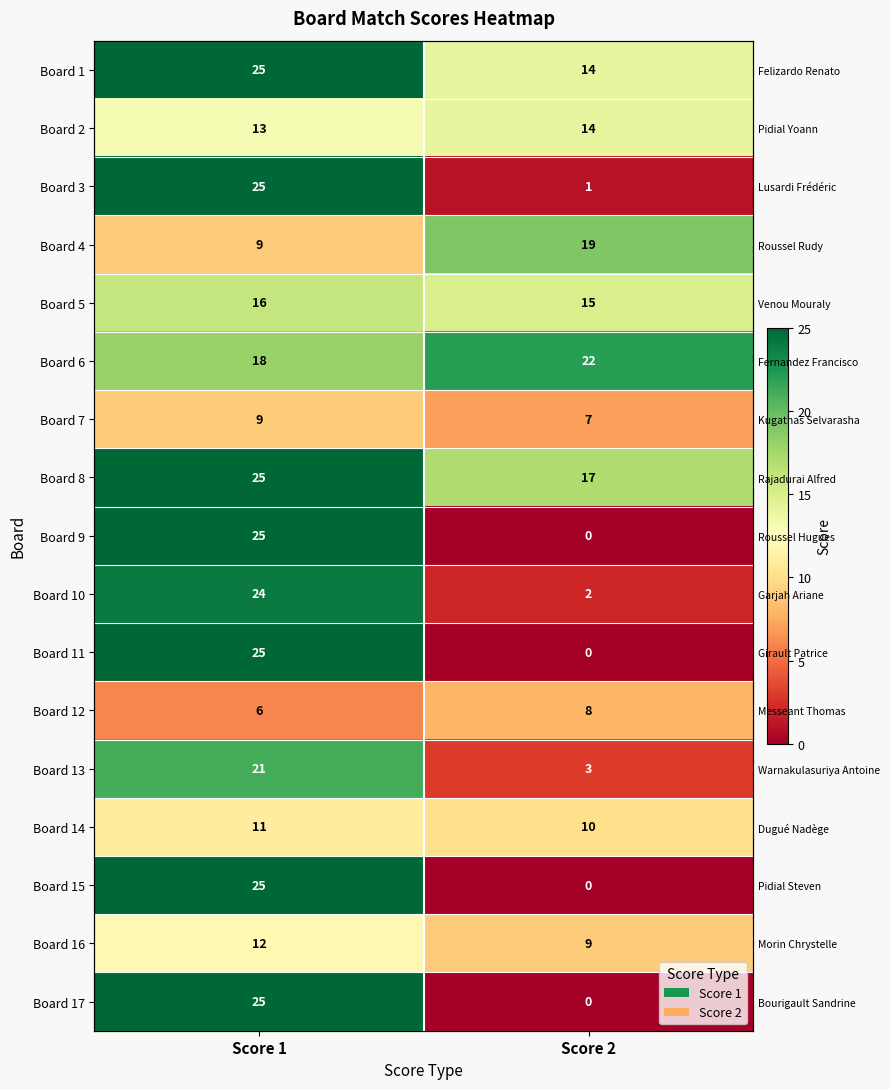

Which category has the highest value across all series?

Score 1